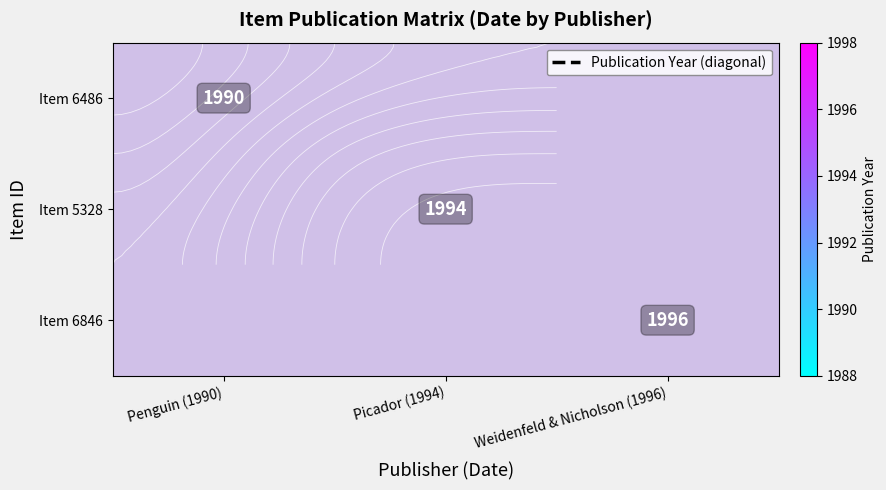

Rank the series by their average value, from lowest to highest.

Item 6486, Item 5328, Item 6846